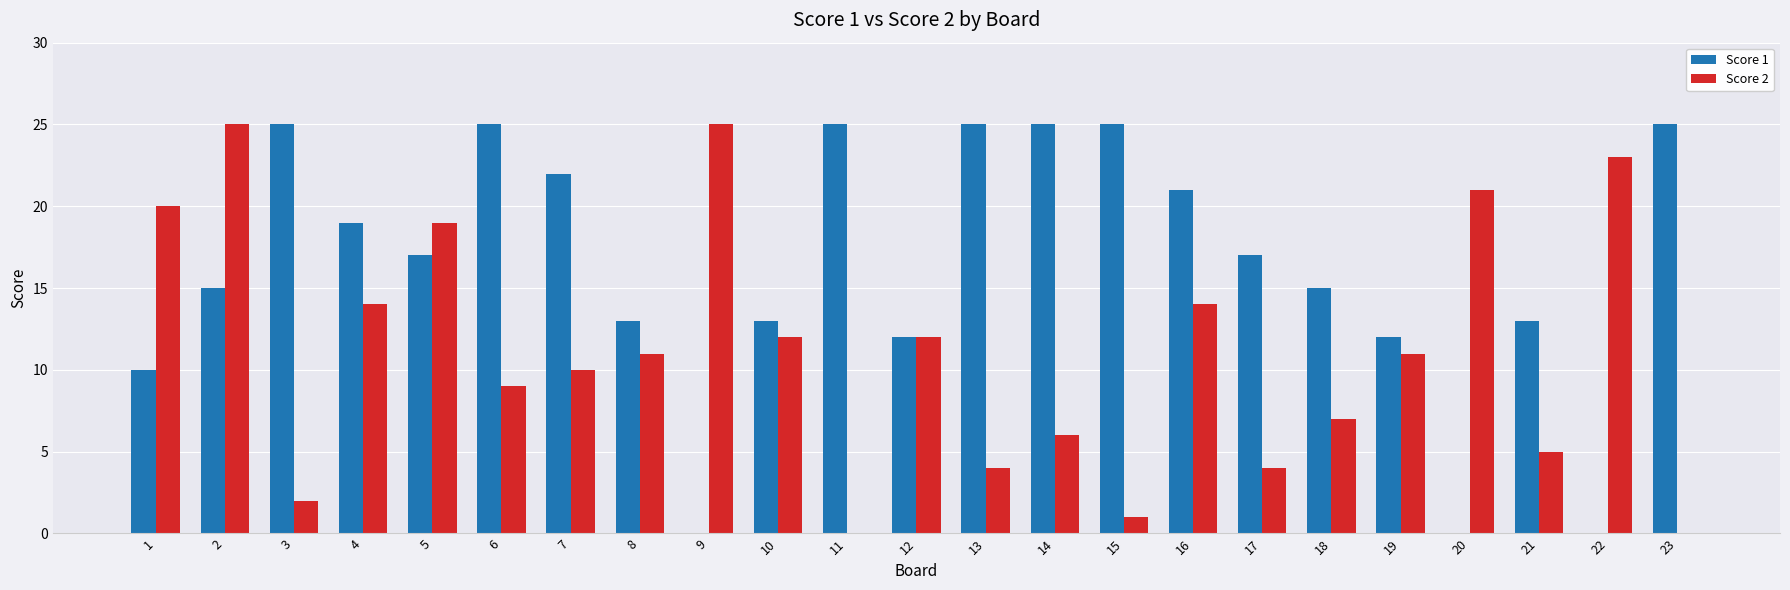

True or false: Score 2 has a value of 12 at 12.

True